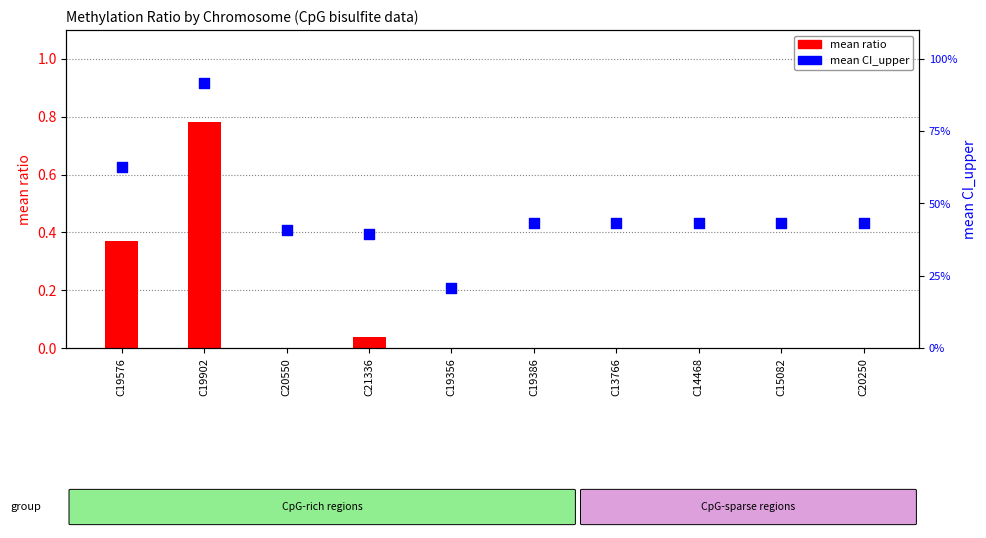

At which category is the sum across all series the highest?

C19902